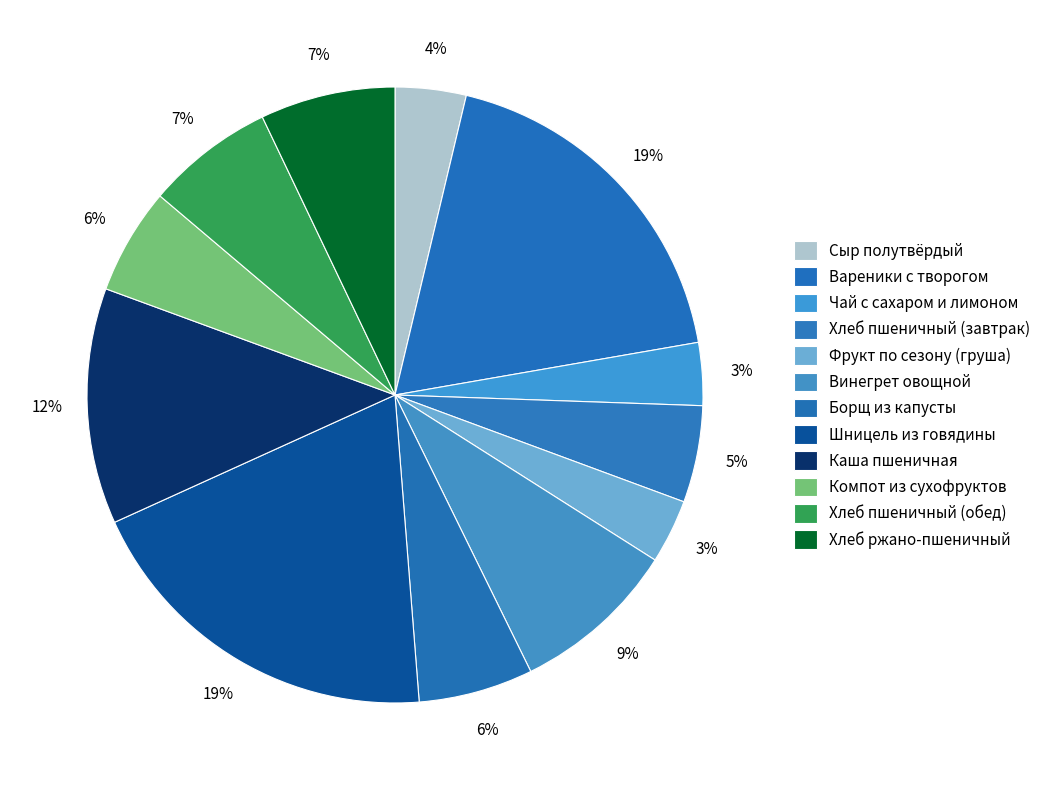

How much of the chart is everything except Винегрет овощной?

91.3%